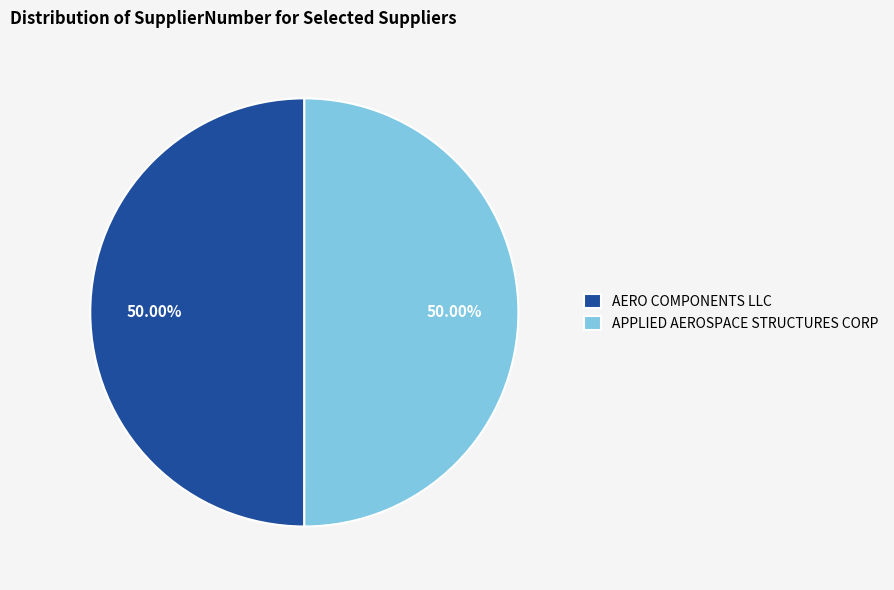

Is the sum of AERO COMPONENTS LLC and APPLIED AEROSPACE STRUCTURES CORP greater than half?

Yes